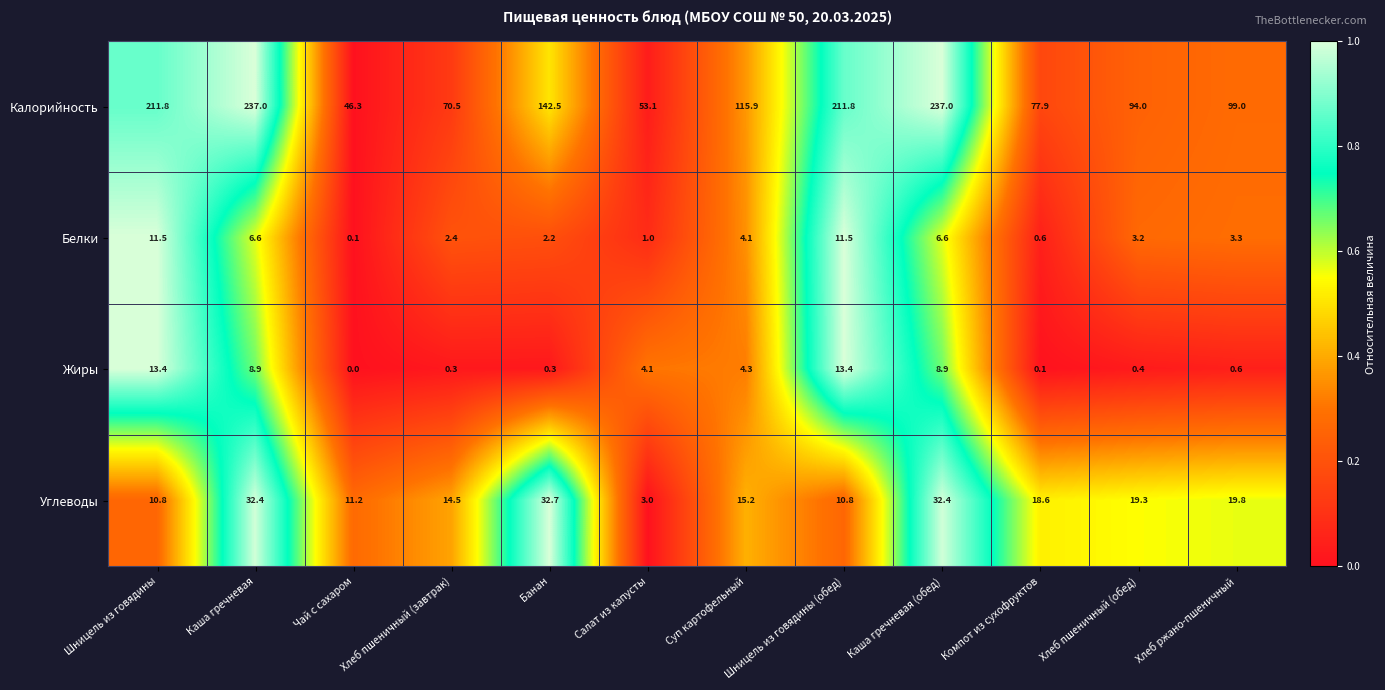

What is the total value across all series at Банан?

177.7